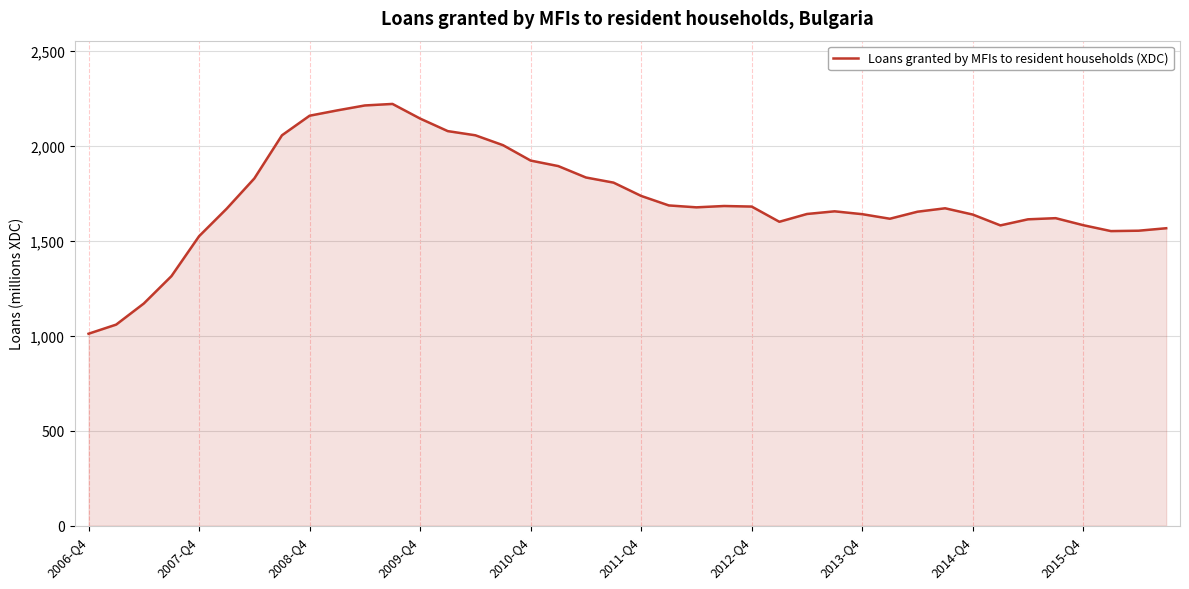

How many series are shown in this chart?

1